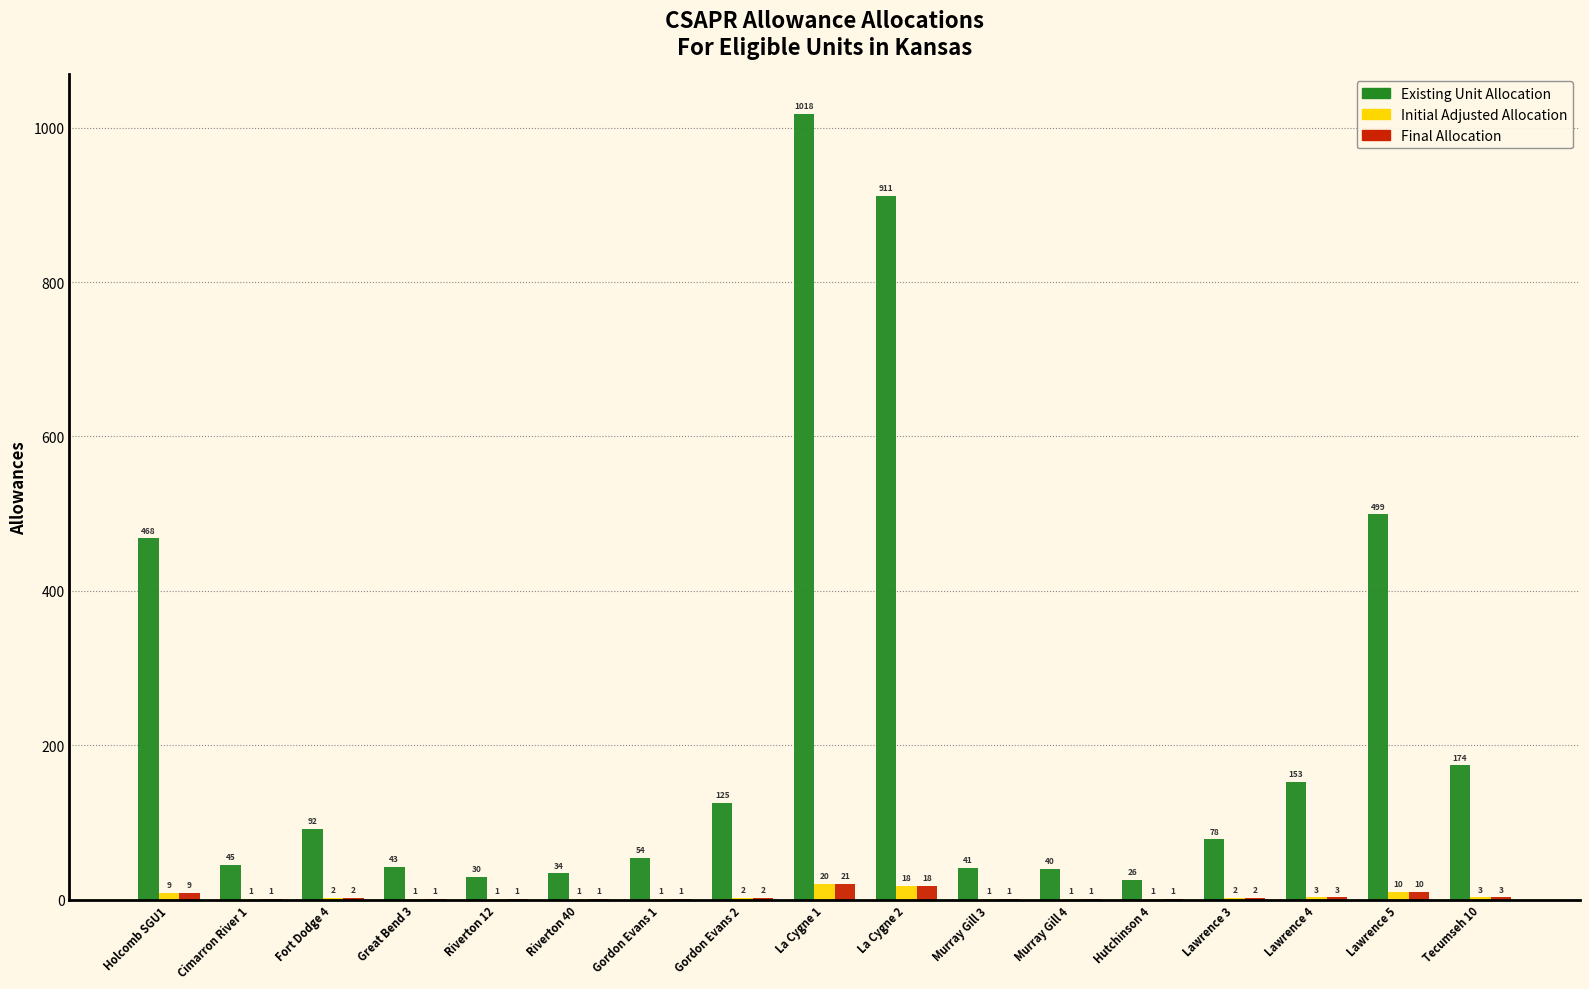

What are all the series names shown in the legend?

Existing Unit Allocation, Initial Adjusted Allocation, Final Allocation